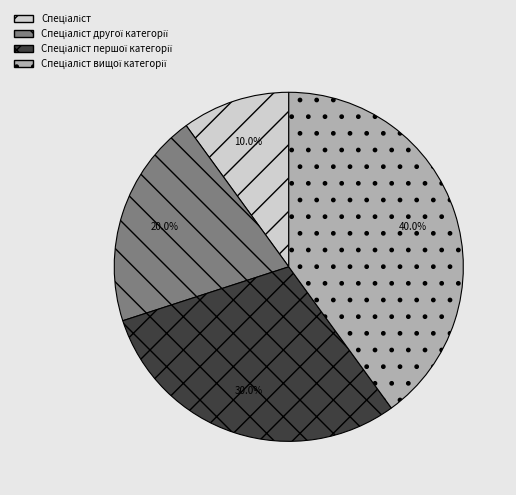

Does any single category account for the majority?

No